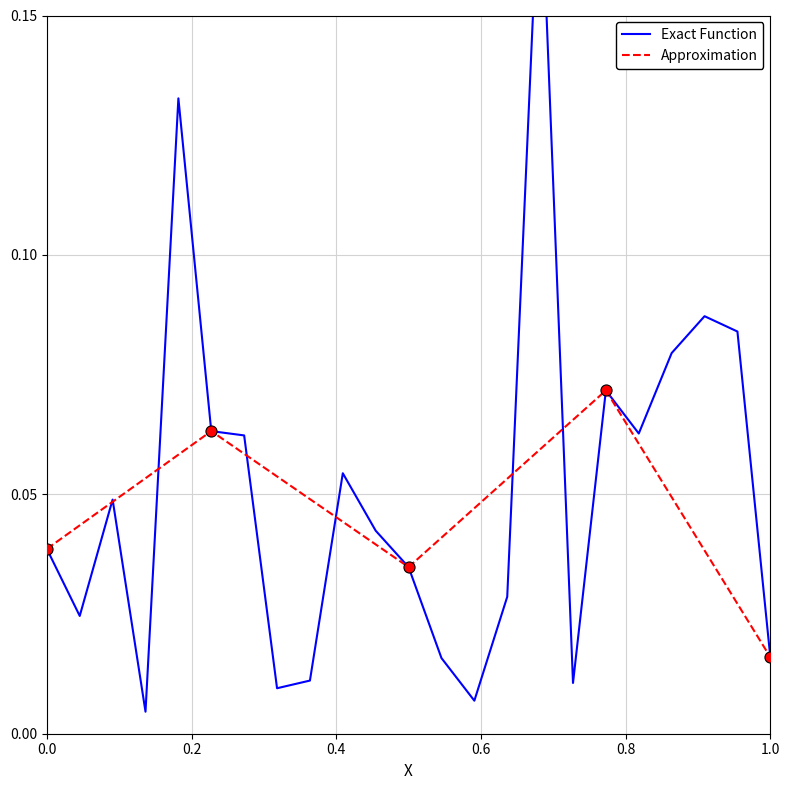

Where is Approximation nearest to the value 0?

1.0